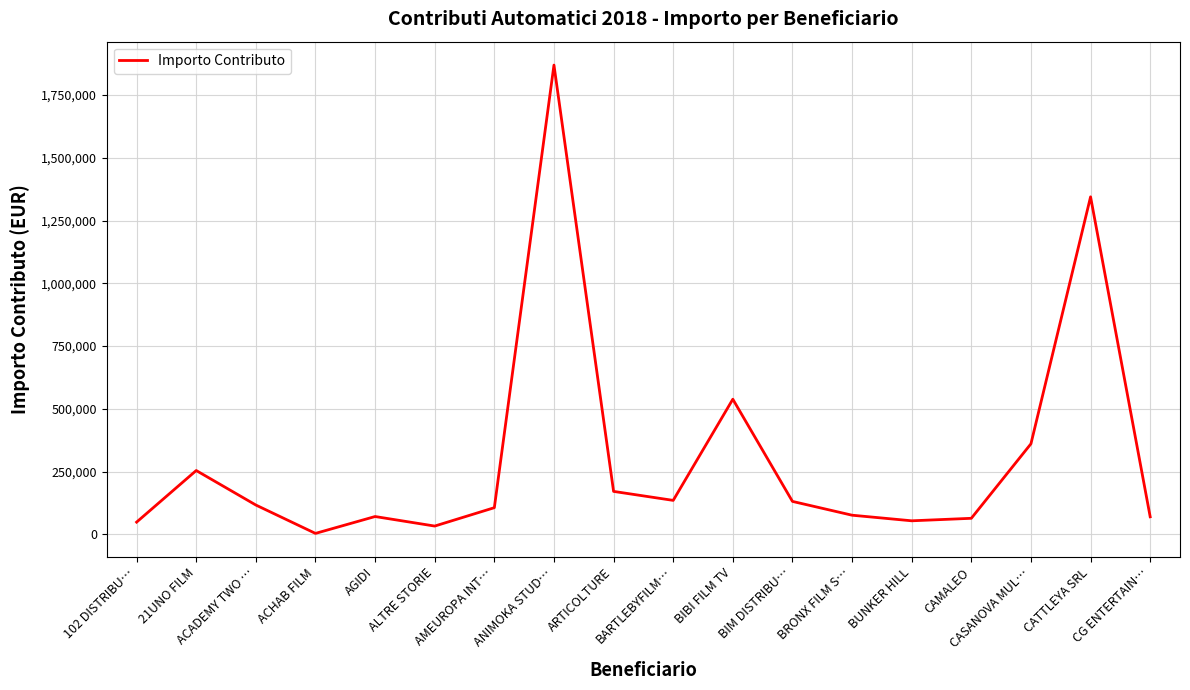

What is the greatest value displayed?

1868997.6